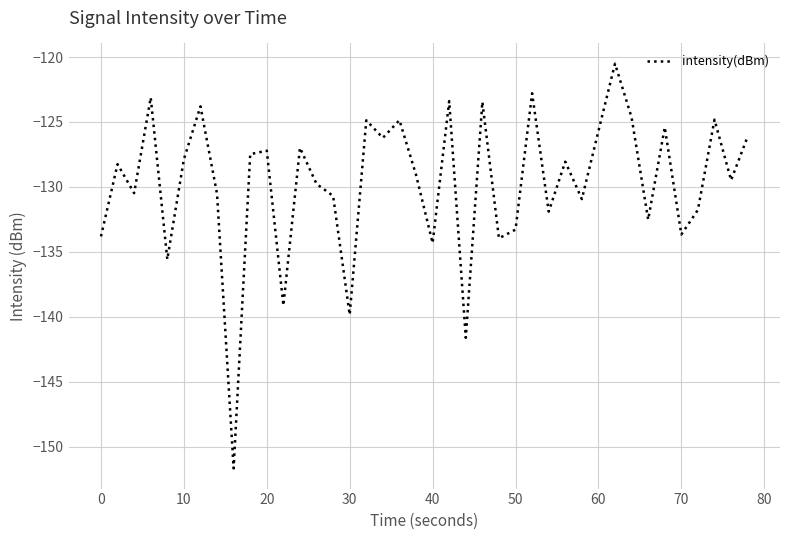

Count the number of categories in the chart.

40